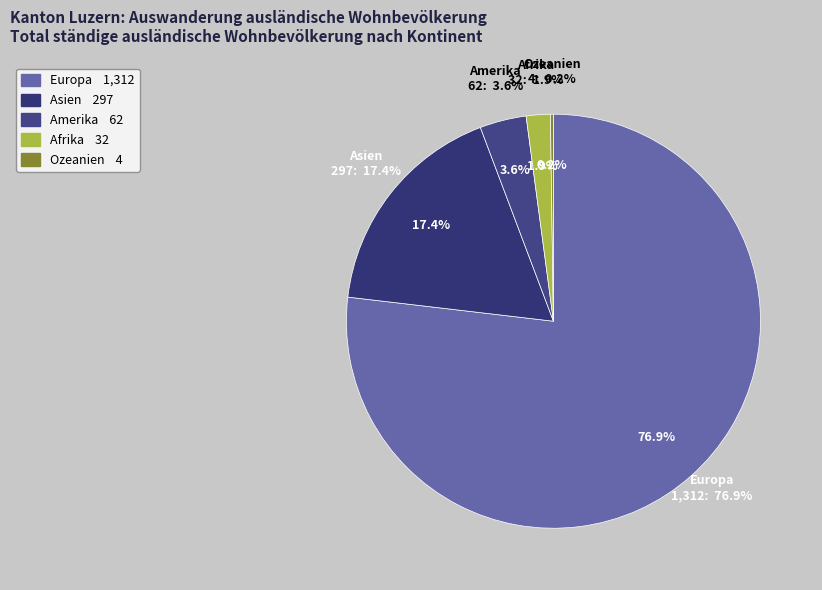

What is the majority slice?

Europa